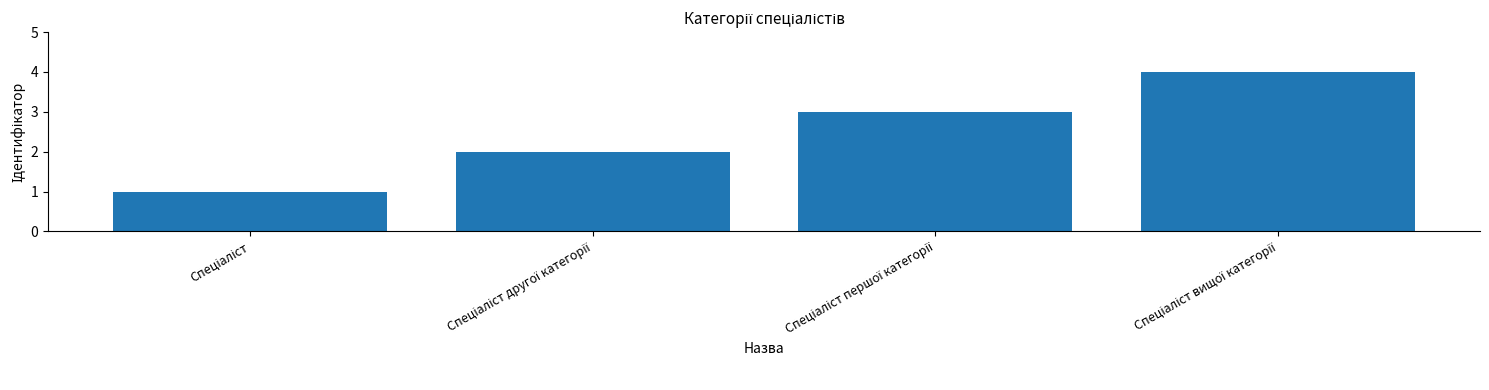

What is the sum of all values?

10